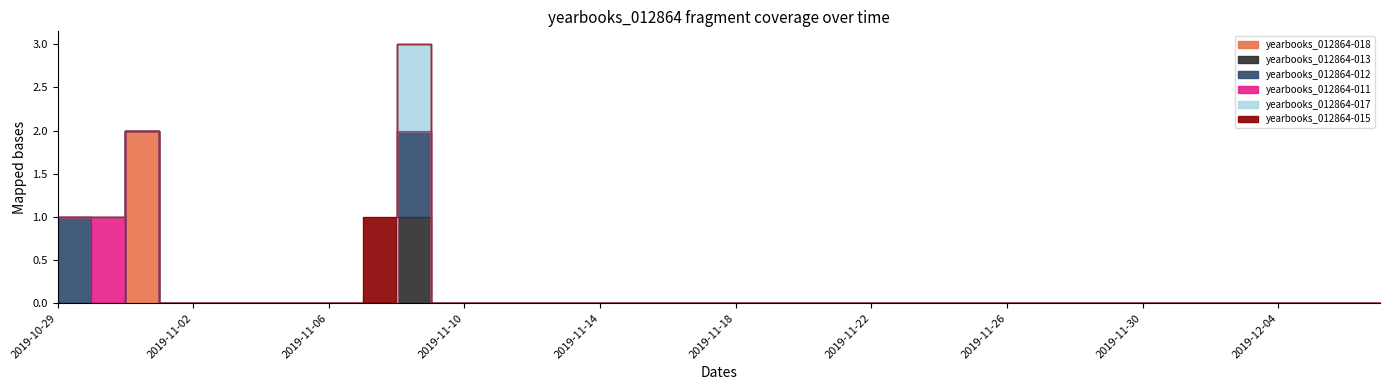

List the series in order of their peak value, lowest first.

yearbooks_012864-013, yearbooks_012864-012, yearbooks_012864-011, yearbooks_012864-017, yearbooks_012864-015, yearbooks_012864-018